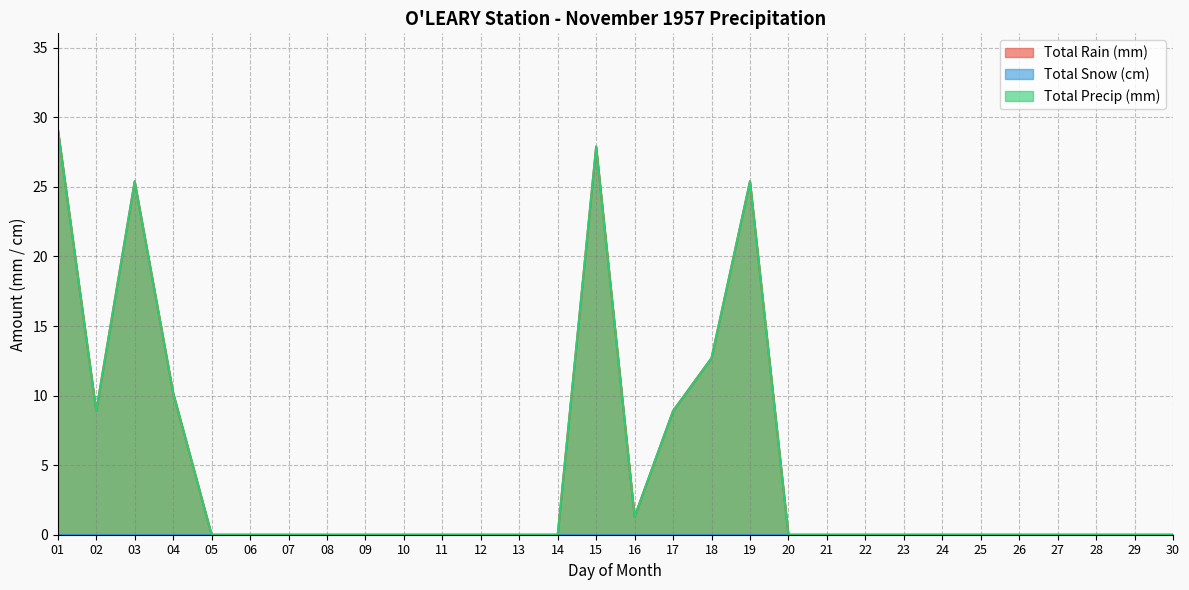

True or false: Total Precip (mm) has more than 2 points higher than both neighbors.

True